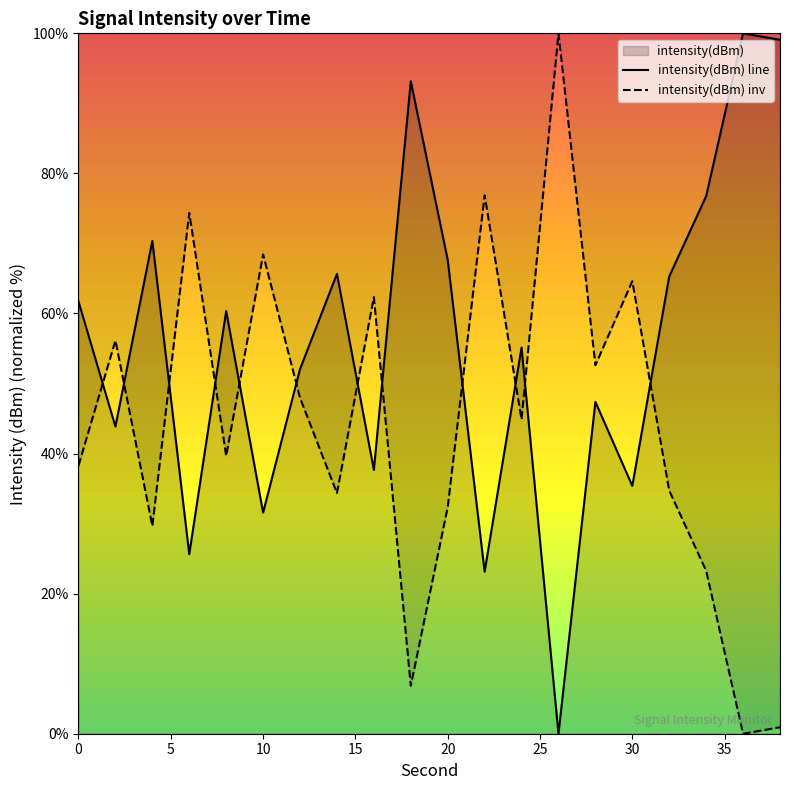

True or false: intensity(dBm) inv has a value of 97.7 at 10.

False